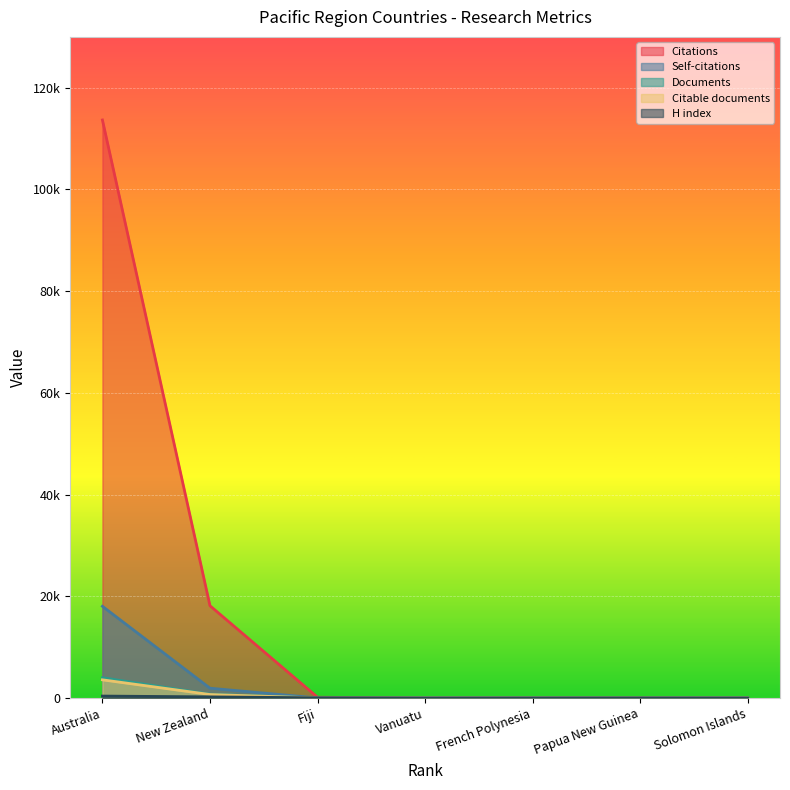

What is the difference between the maximum and minimum values in the Citable documents series?

3576